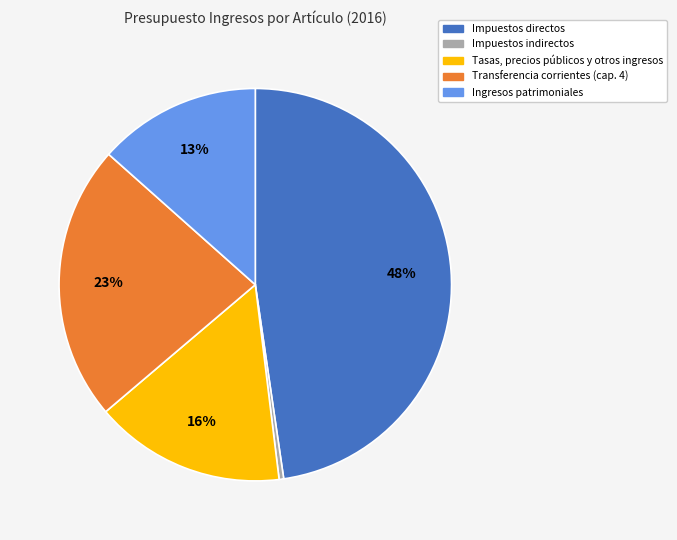

Is Ingresos patrimoniales the majority of the pie?

No